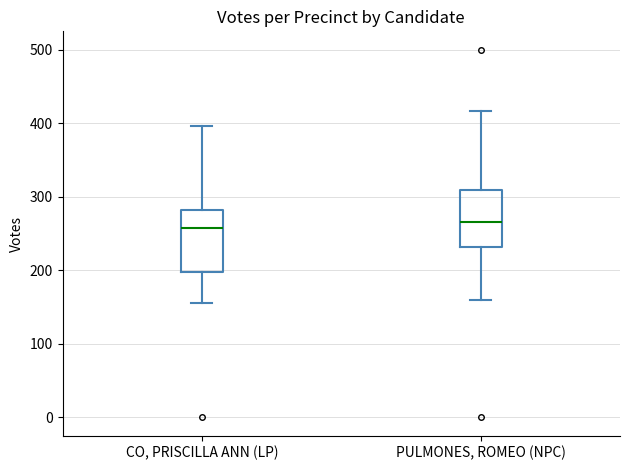

Where does the upper whisker of the box for PULMONES, ROMEO (NPC) end on the y-axis? The values are not printed on the chart, so give them approximately, as read against the axis.

420